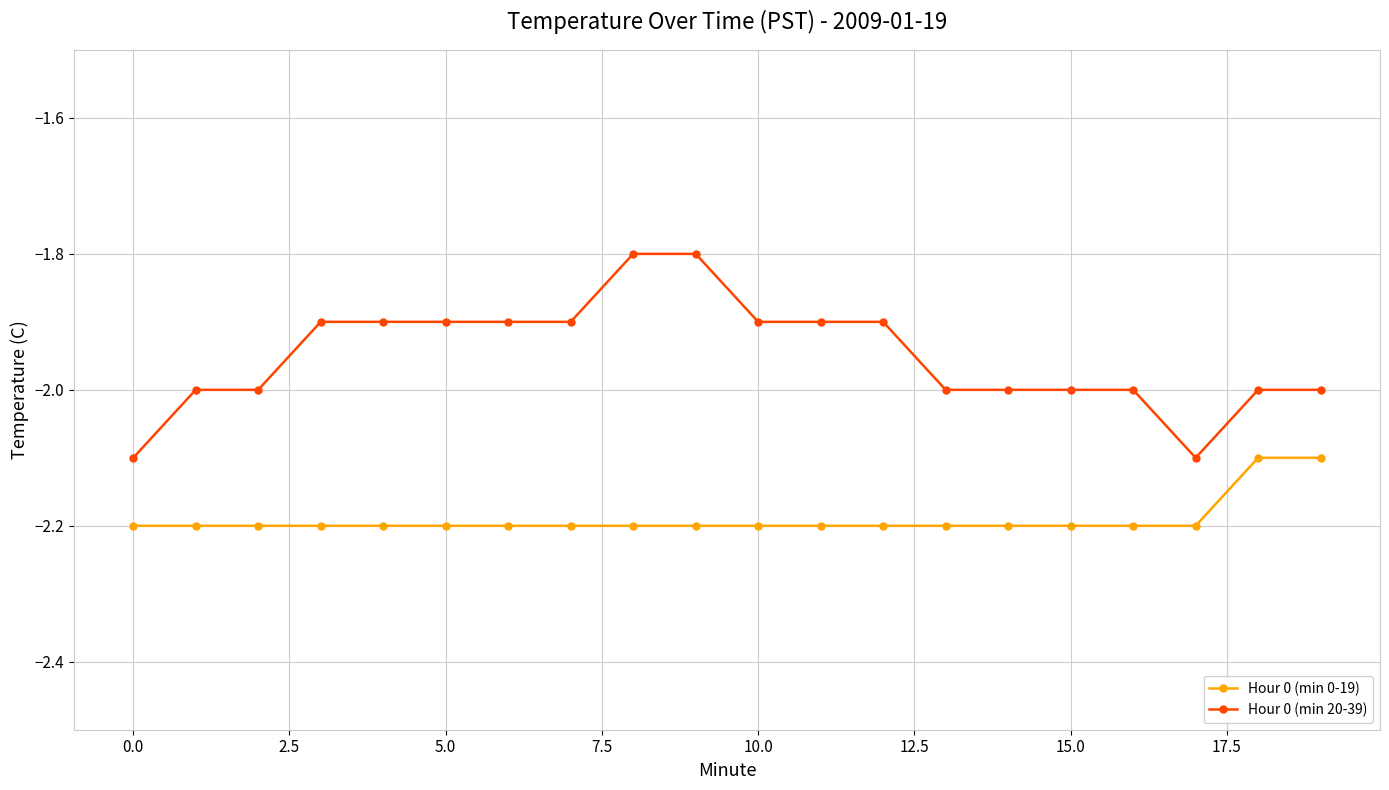

What is the average value of the Hour 0 (min 0-19) series?

-2.2